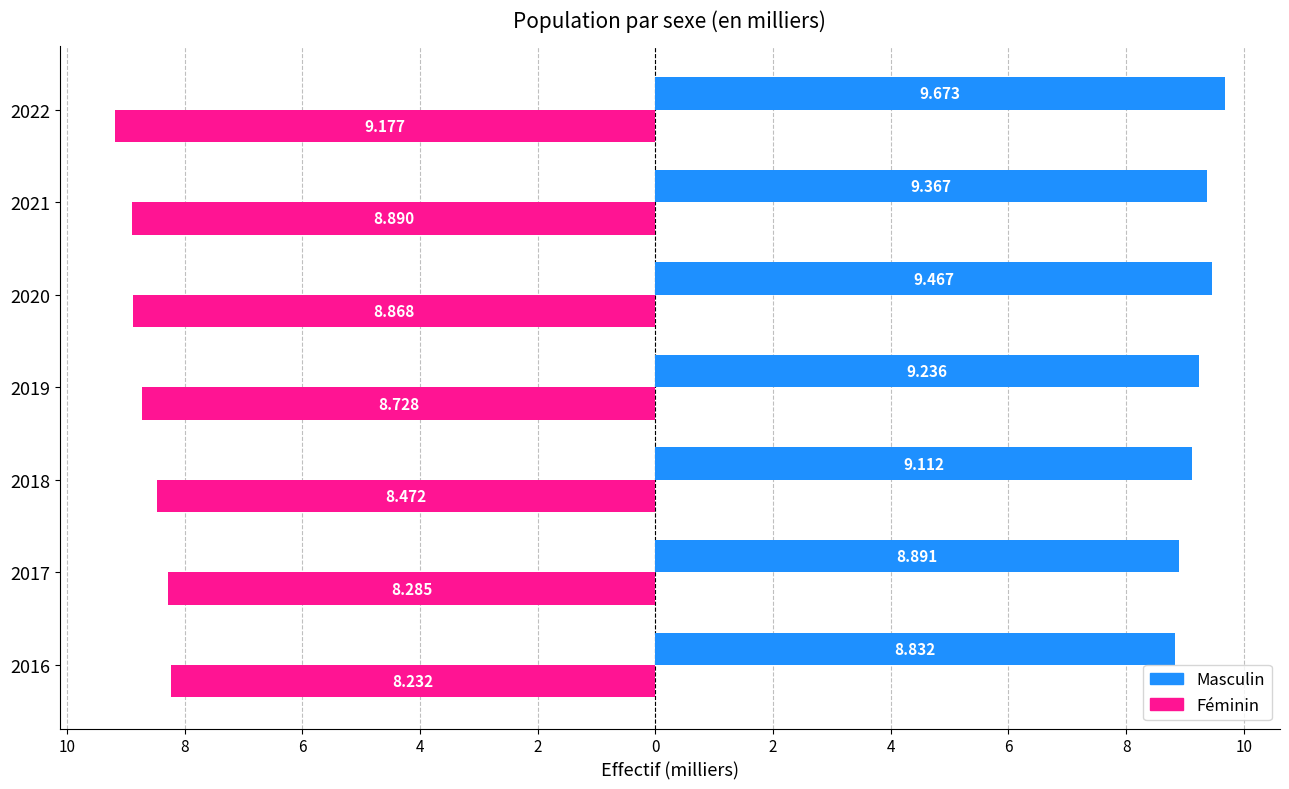

What are all the series names shown in the legend?

Masculin, Féminin